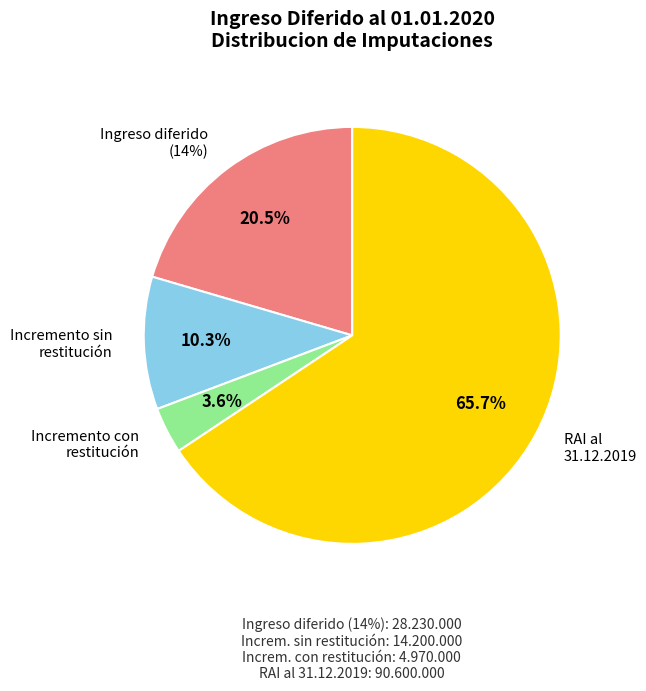

To the nearest percent, what portion does Incremento a imputar en el ejercicio (con restitucion) represent?

4%